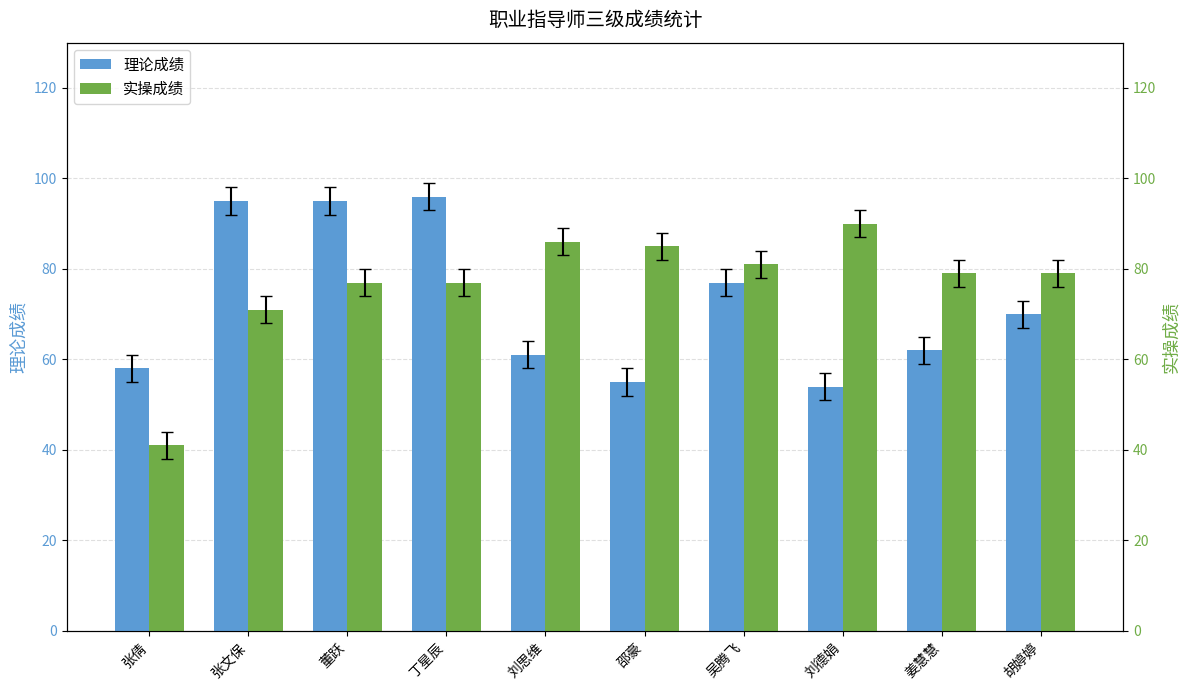

Rank the series by their maximum value, from highest to lowest.

理论成绩, 实操成绩